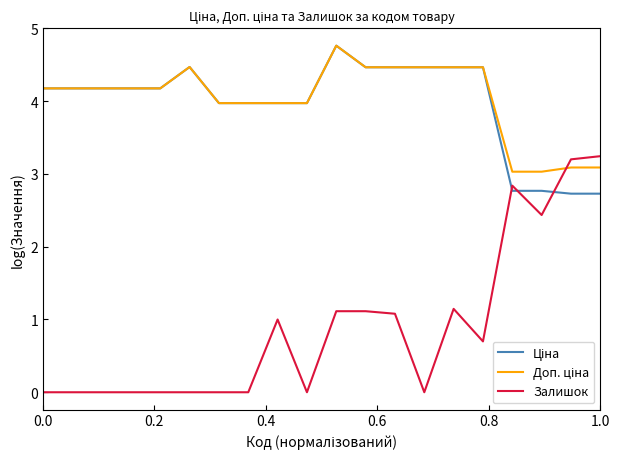

What is the highest value of the Залишок series?

3.2